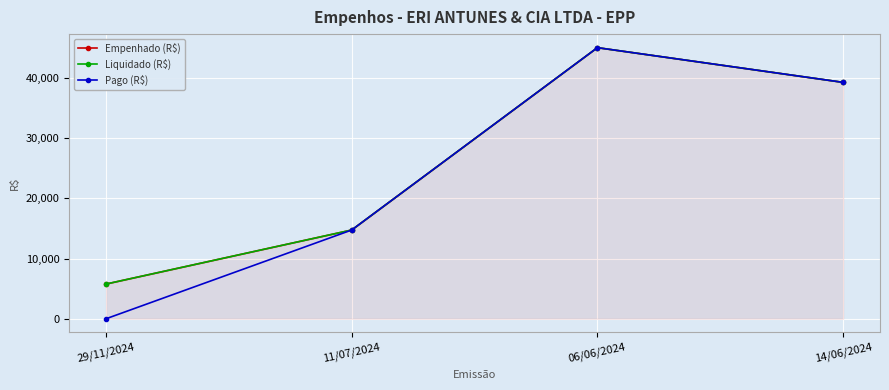

Where is the first local maximum for Pago (R$)?

06/06/2024